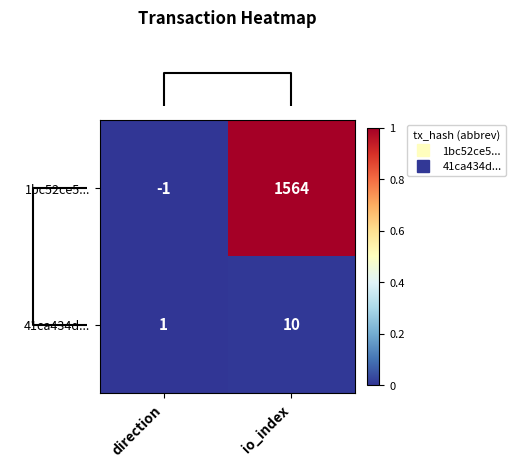

Which series changed the most between direction and io_index?

1bc52ce5...